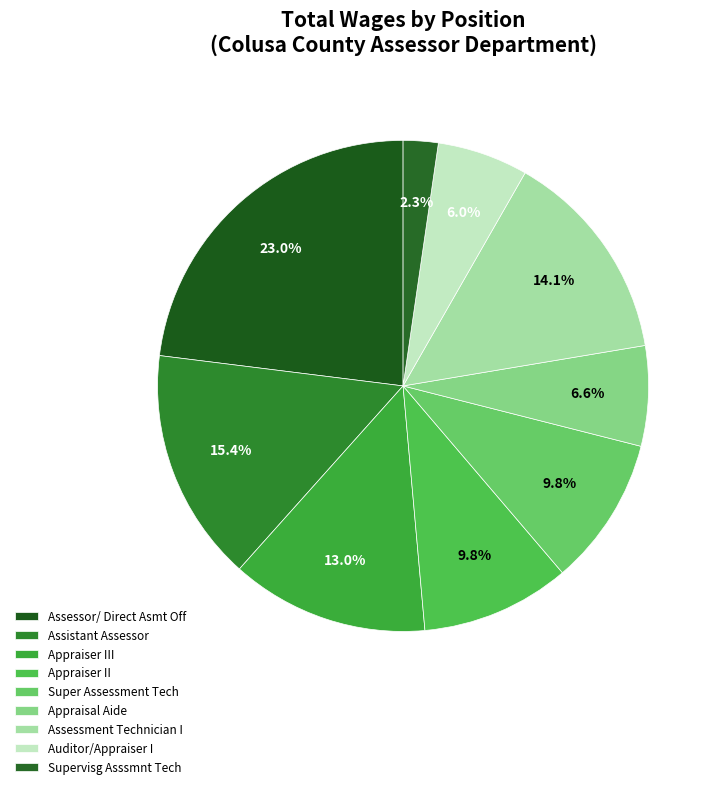

To the nearest percent, what is the combined percentage of Appraisal Aide and Assessor/ Direct Asmt Off?

30%